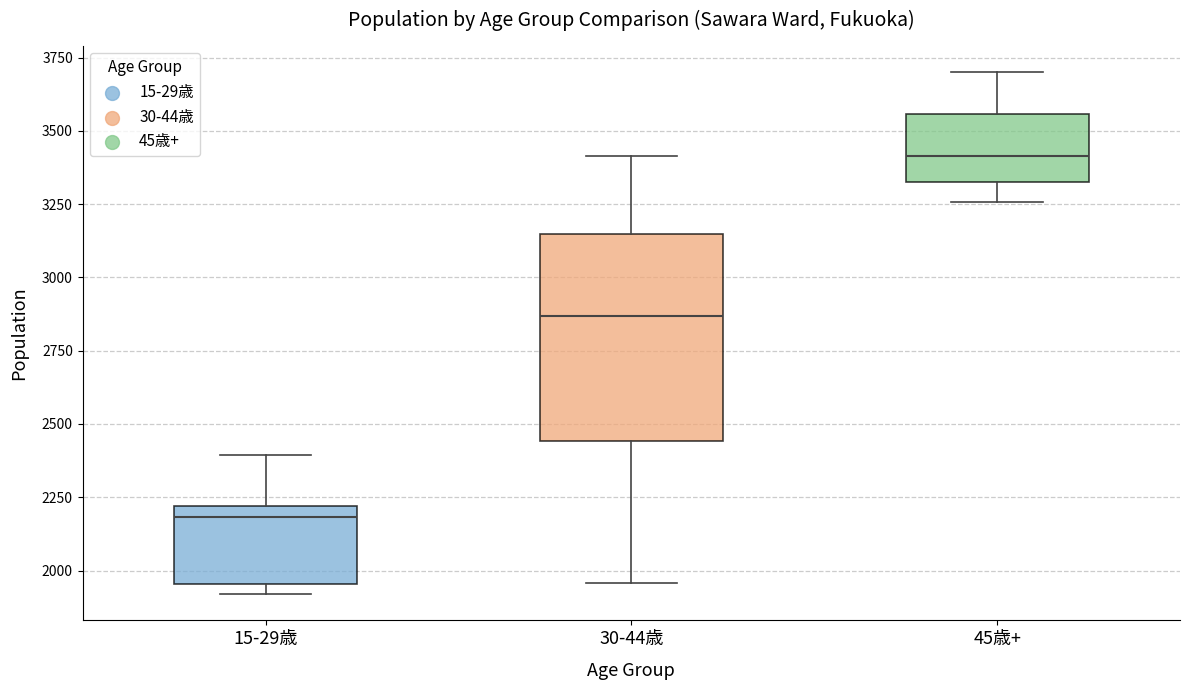

Where does the upper whisker of the box for 30-44歳 end on the y-axis? The values are not printed on the chart, so give them approximately, as read against the axis.

3400